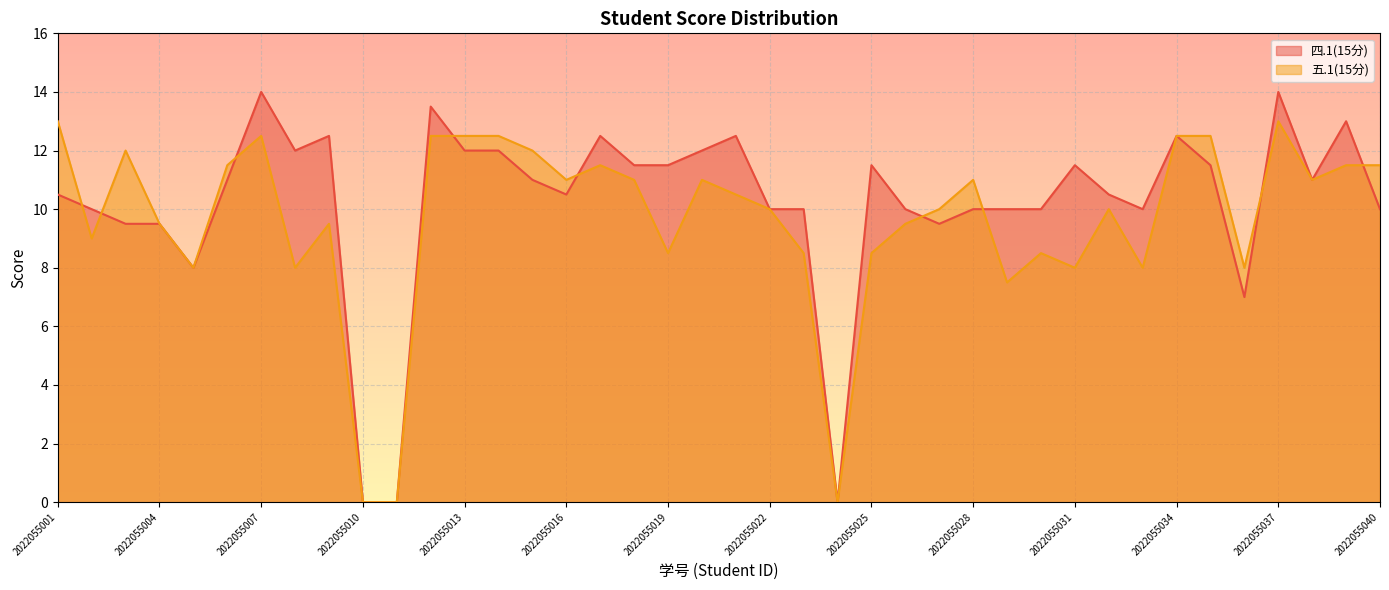

What is the difference between the maximum and minimum values in the 四.1(15分) series?

14.0